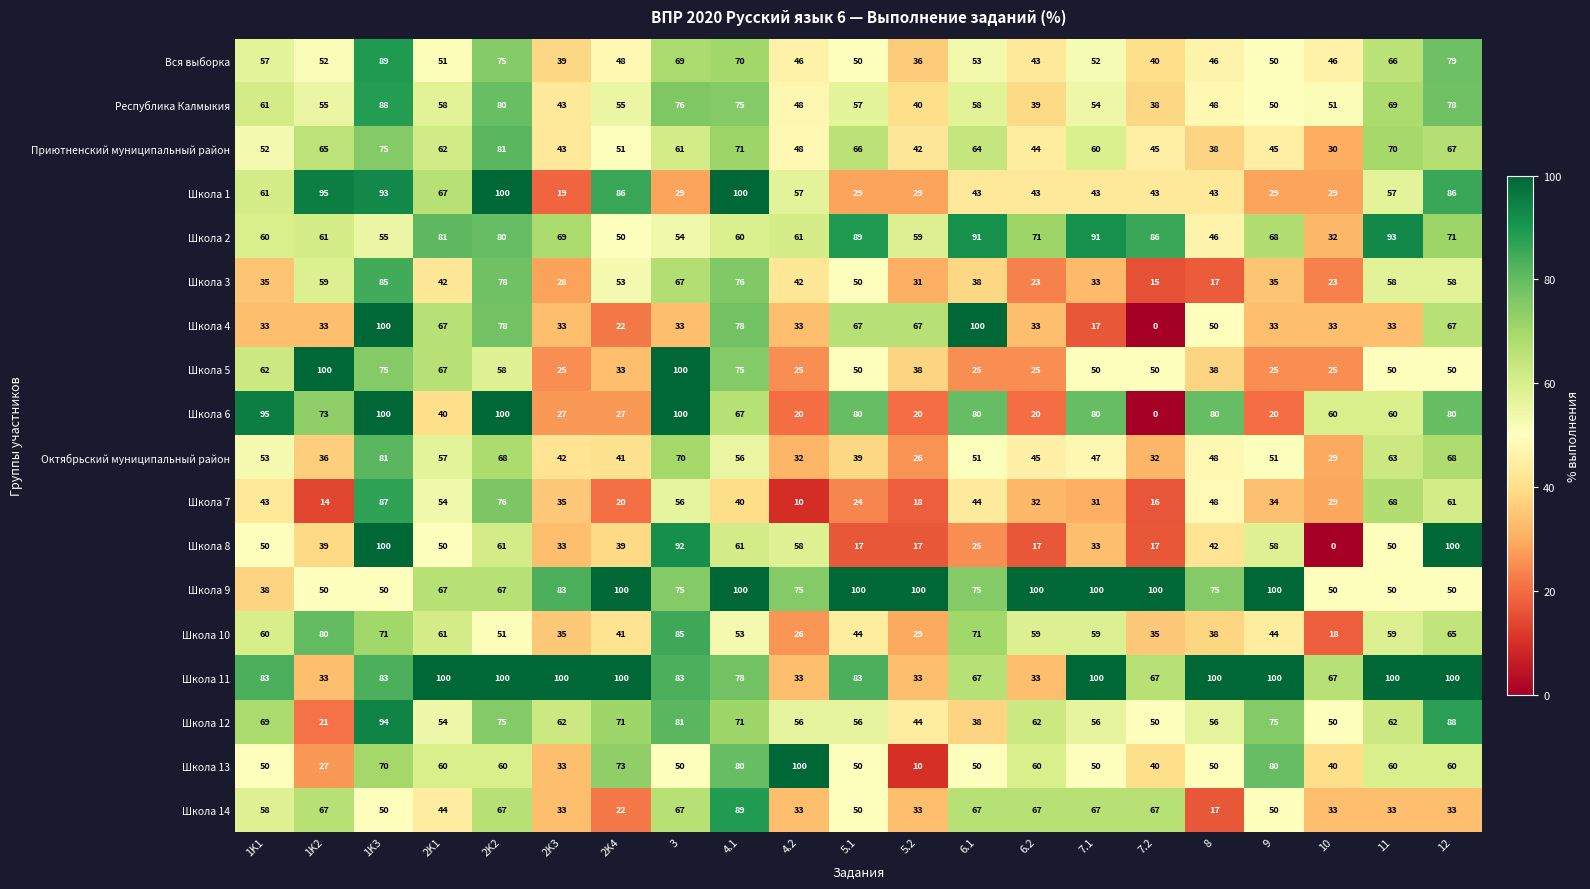

True or false: Школа 14 has a value of 50 at 5.1.

True